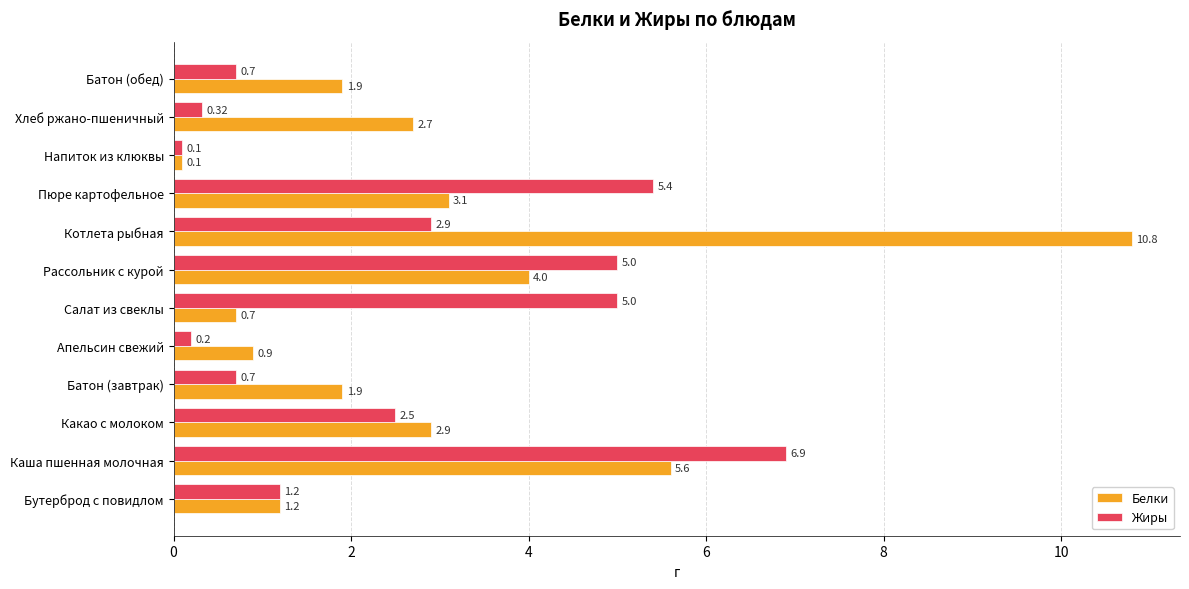

Where is Жиры nearest to the value 3?

Котлета рыбная